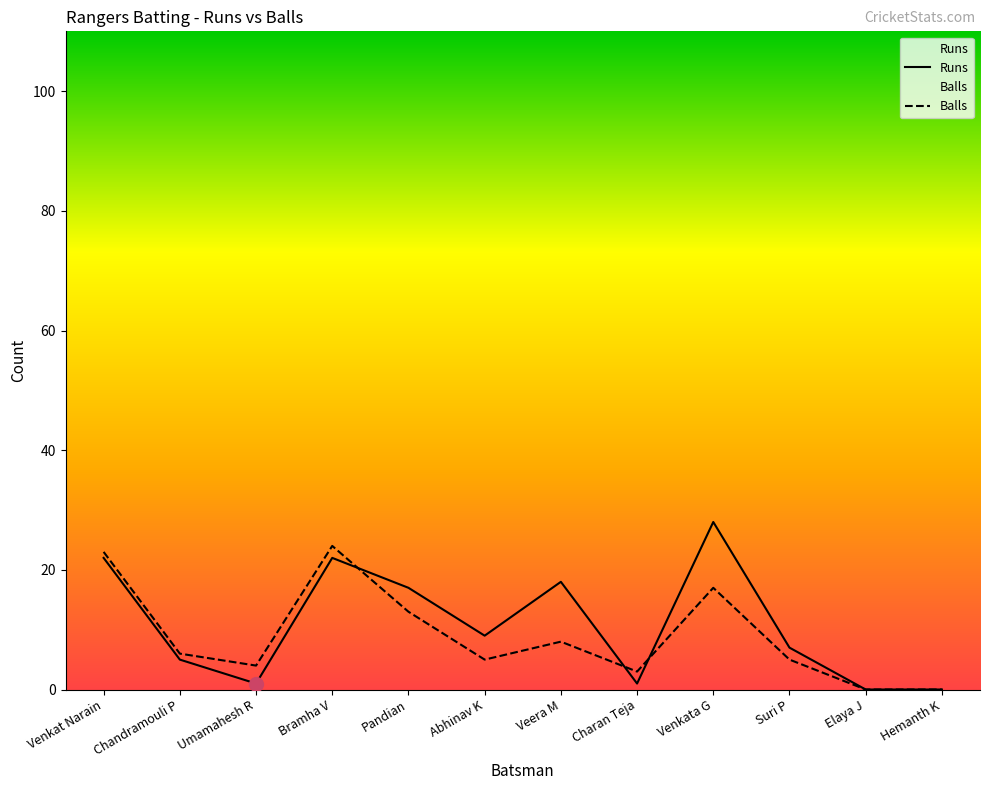

What is the total value across all series at Veera M?

26